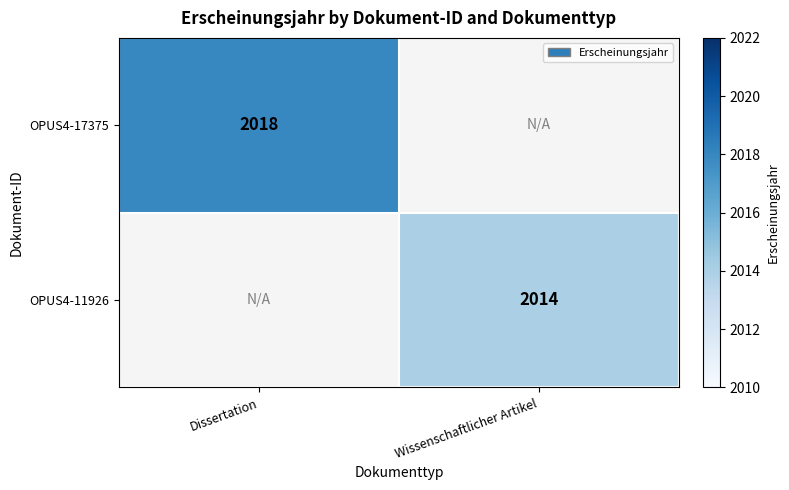

The value of OPUS4-11926 at Wissenschaftlicher Artikel is 555. True or false?

False